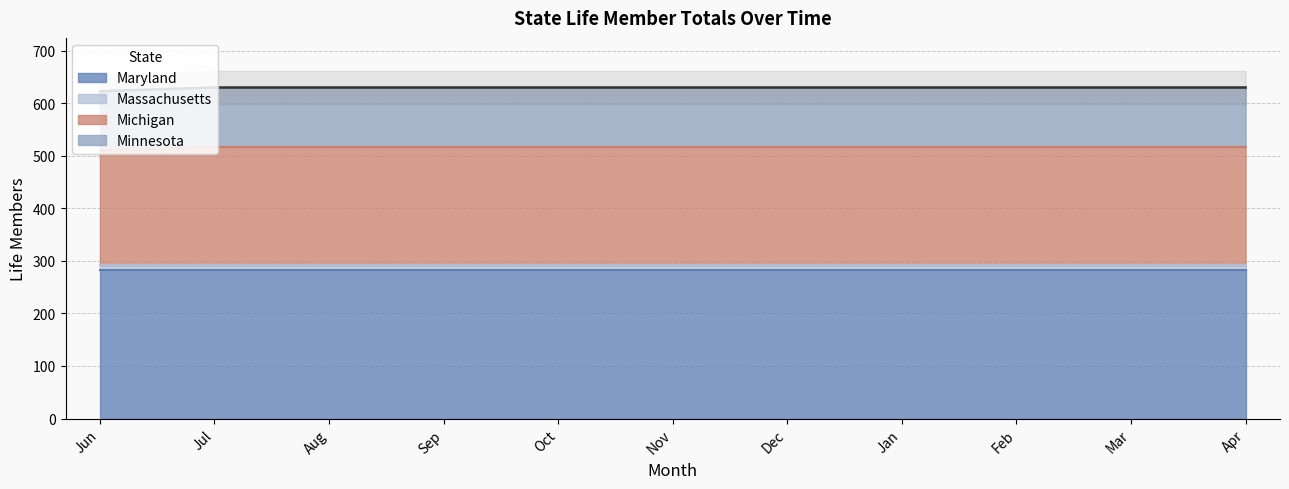

Is the value of Maryland at Jun greater than the value of Michigan at Jan?

Yes